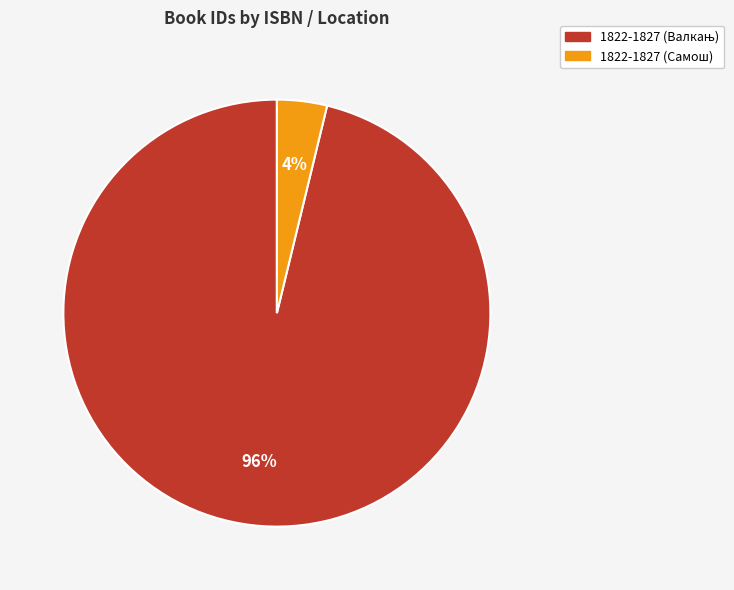

To the nearest percent, what is the average slice percentage?

50%